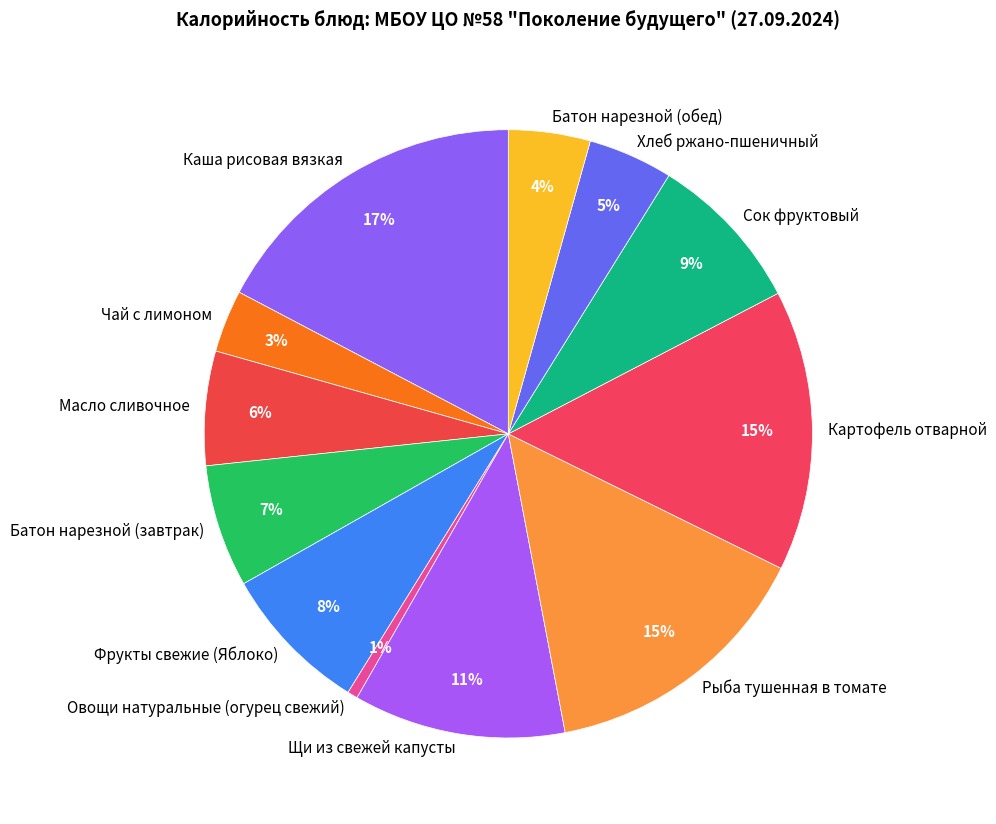

To the nearest percent, what is the average slice percentage?

8%